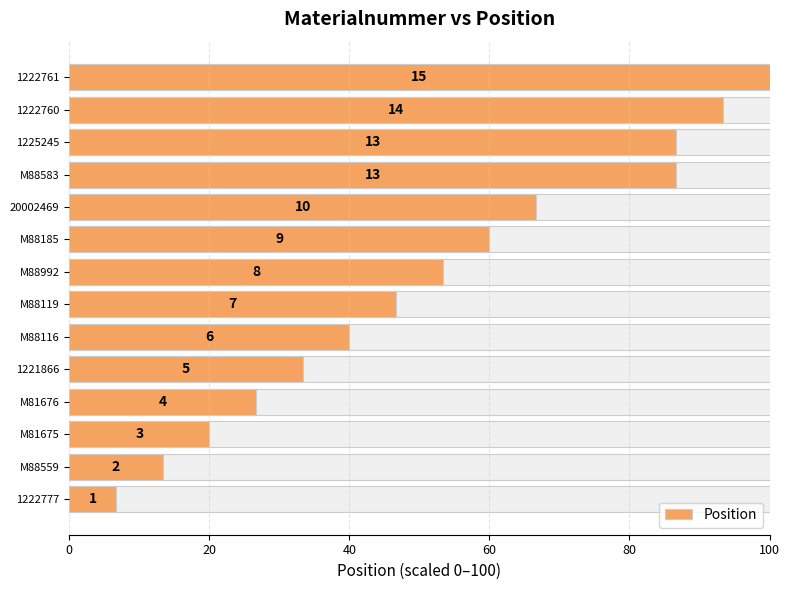

What is the difference between the maximum and minimum values?

93.3